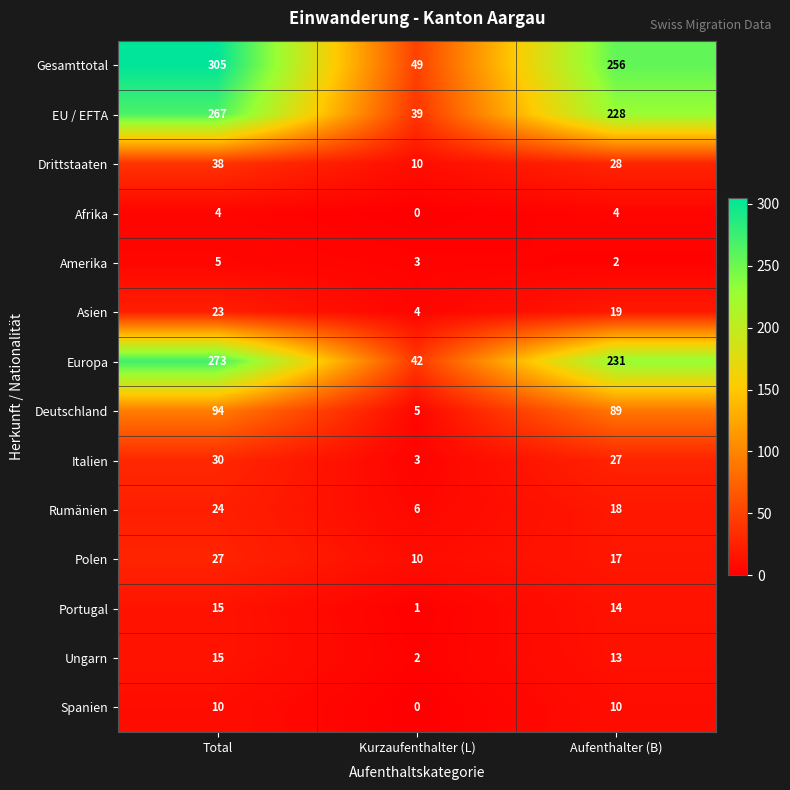

Between Kurzaufenthalter (L) and Aufenthalter (B), which series saw the biggest shift?

Gesamttotal